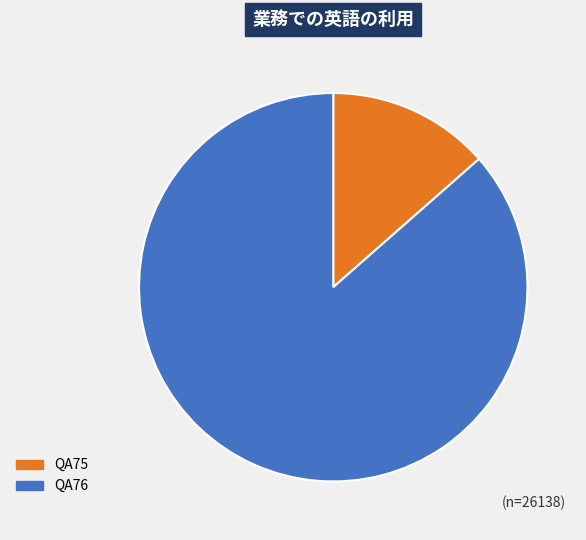

How much of the chart is everything except QA75?

86.5%